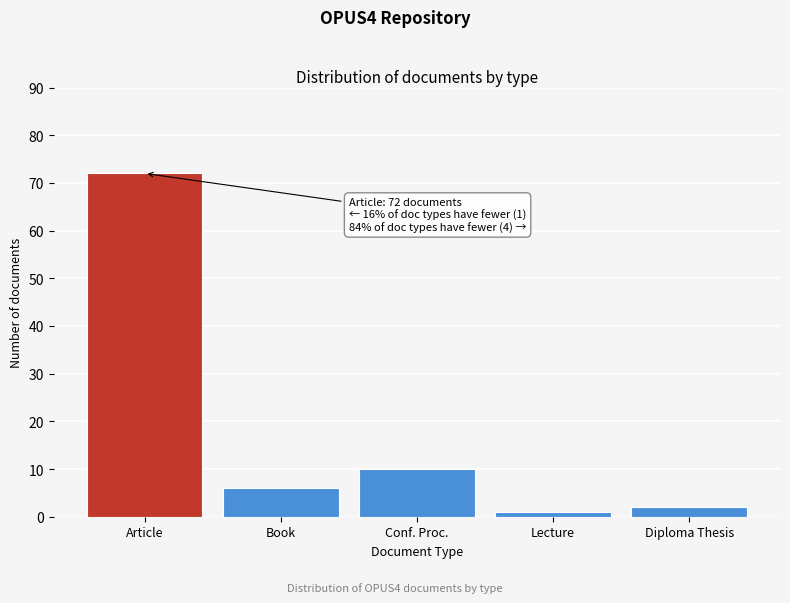

Reading left to right, extract all data points from this chart.

Article=72	Book=6	Conf. Proc.=10	Lecture=1	Diploma Thesis=2